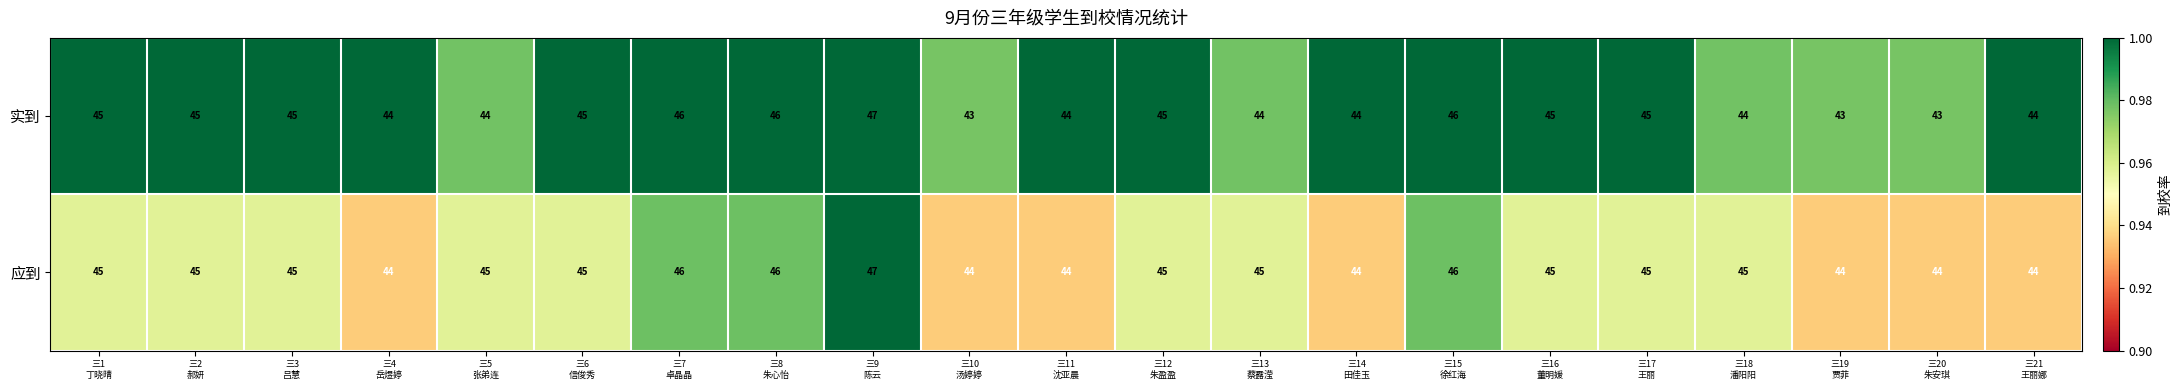

What is the maximum value shown in the chart?

47